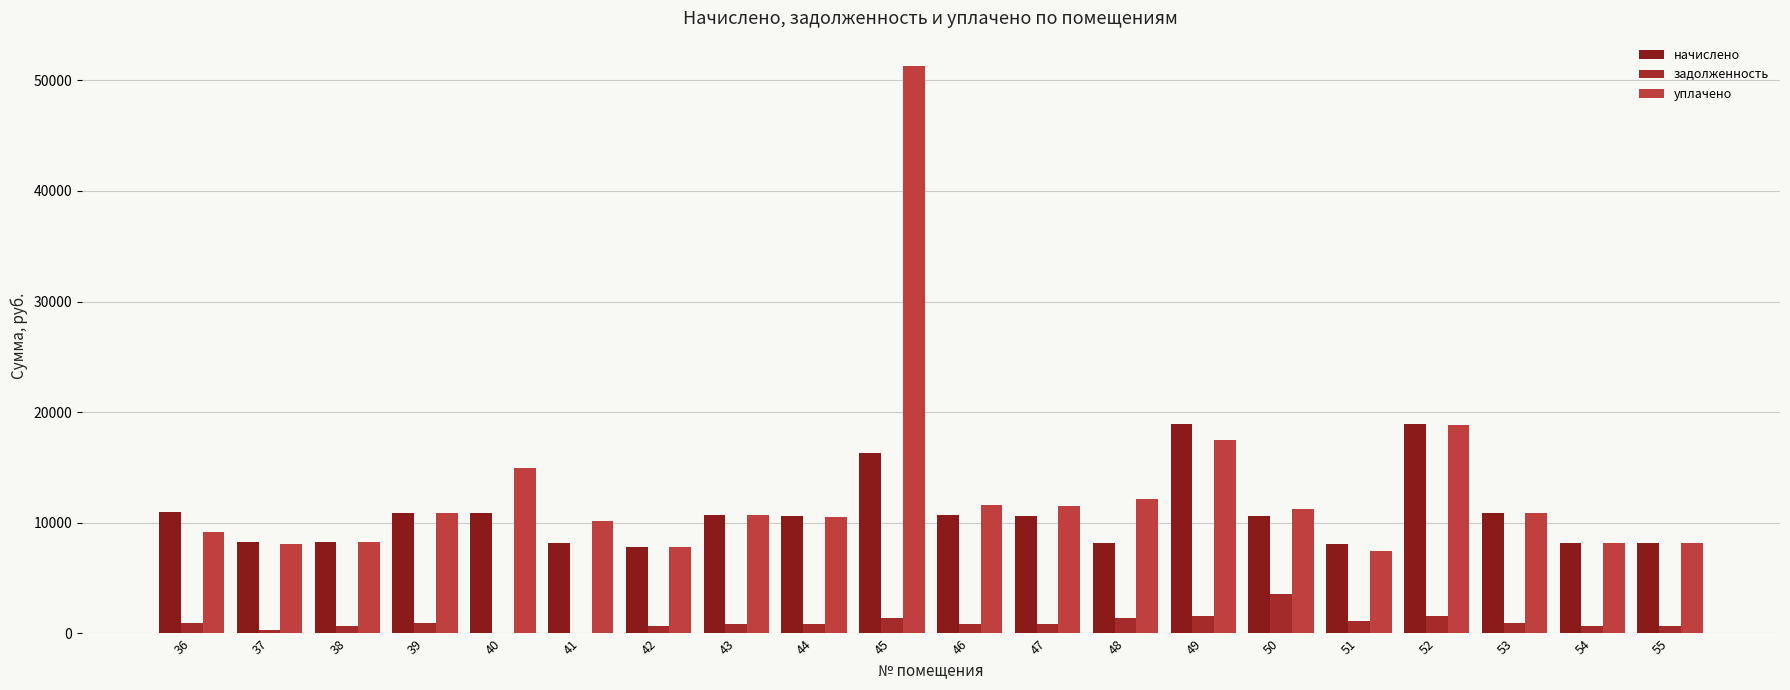

What is the sum of all уплачено values?

259263.5